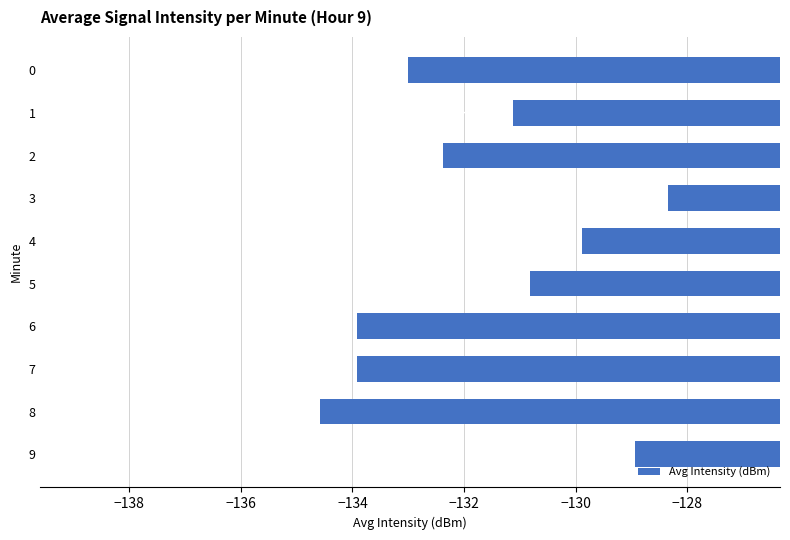

What is the sum of all values?

-1316.9